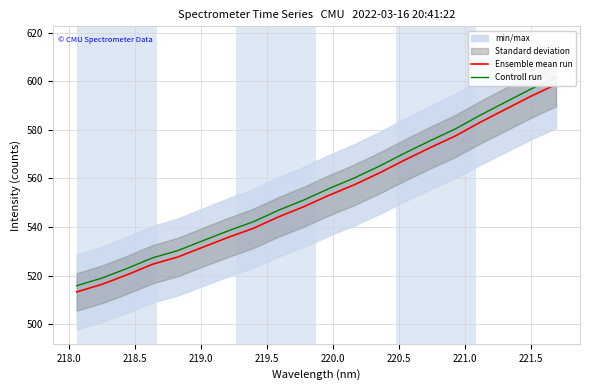

Which series has the largest total across all categories?

Controll run